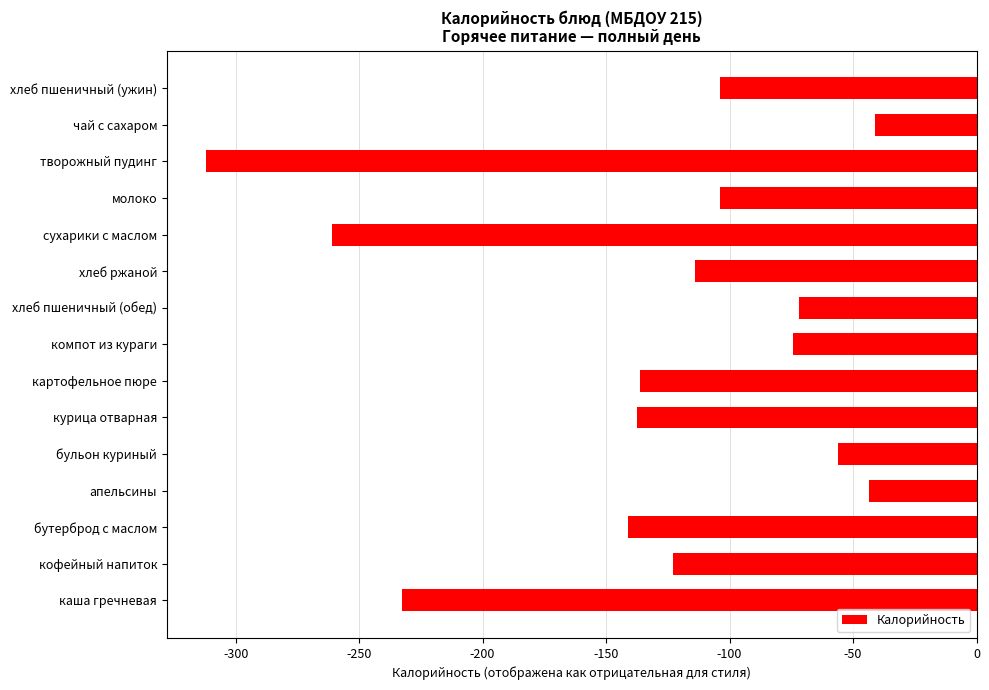

How many series are shown in this chart?

1